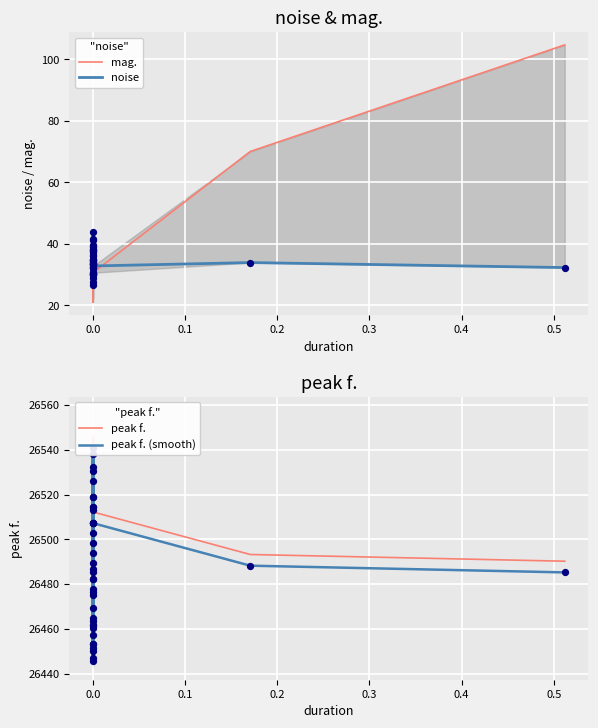

At which category is the sum across all series the highest?

28